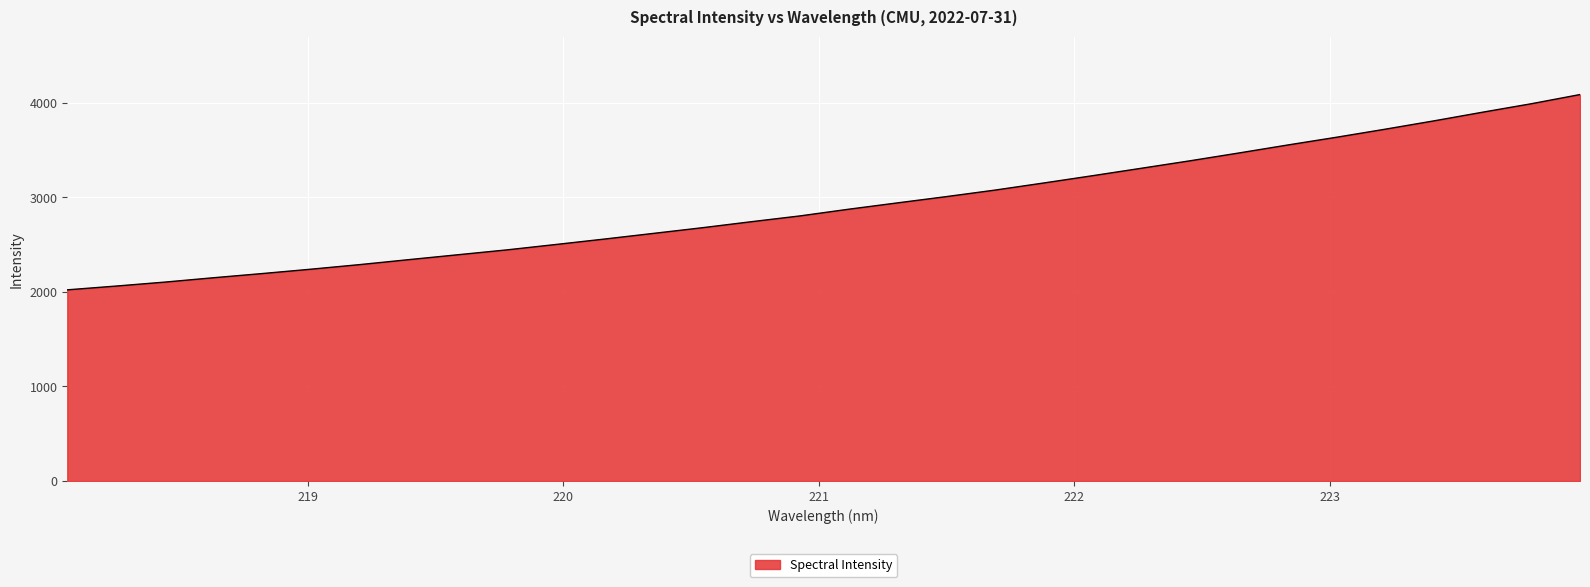

What is the sum of all values?

93226.0